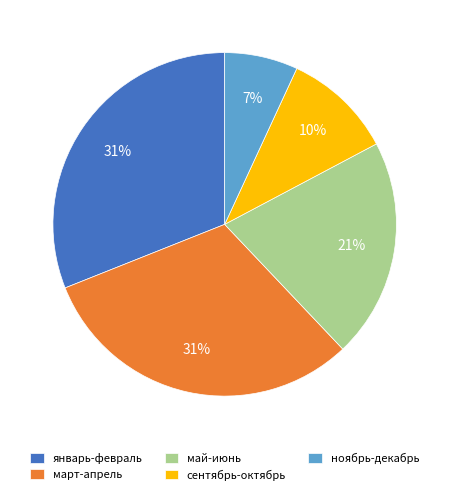

The май-июнь slice represents 21% of the pie. True or false?

True